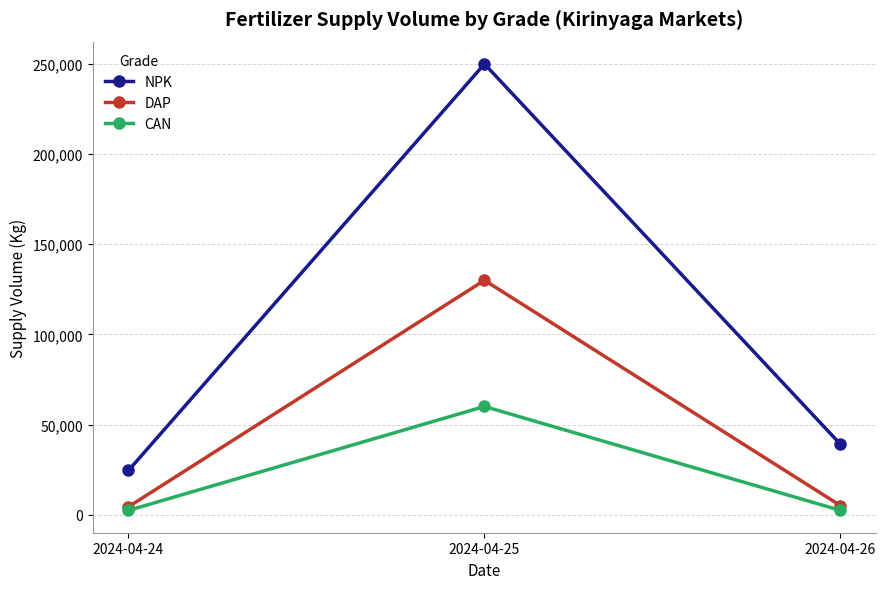

What is the lowest value of the CAN series?

2350